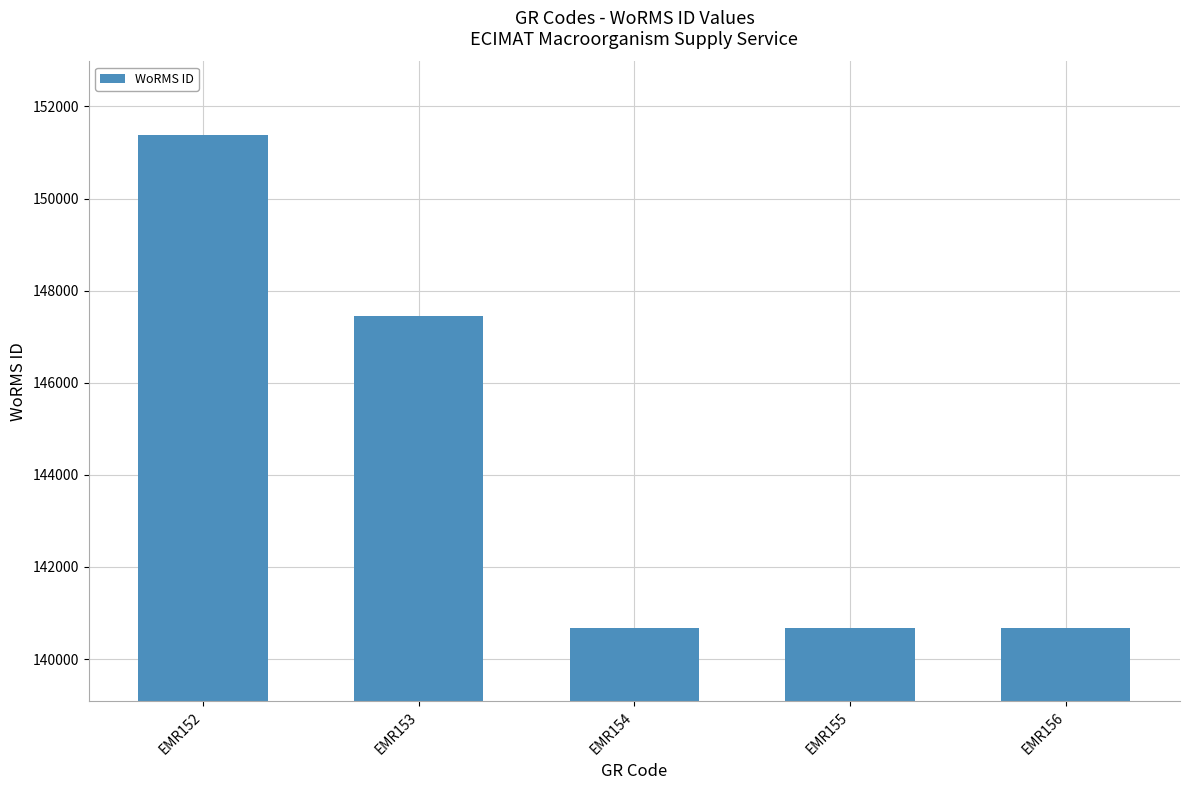

What is the smallest value displayed?

140683